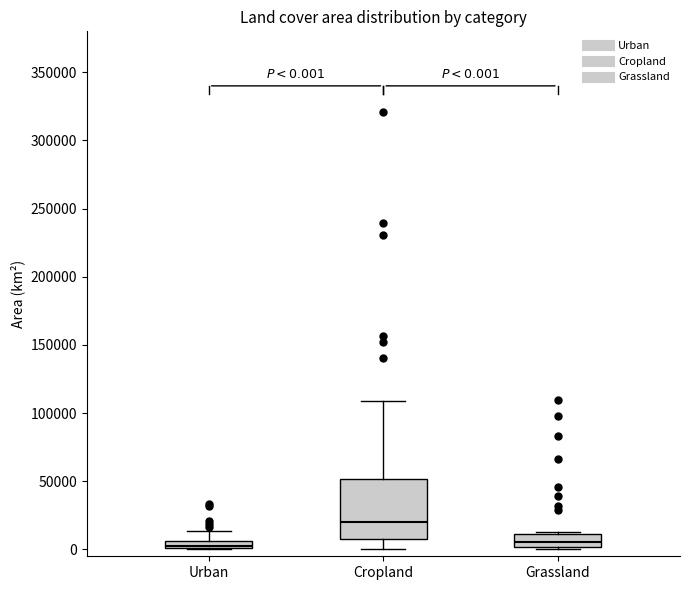

Which box is the tallest, from its lower edge to its upper edge?

Cropland